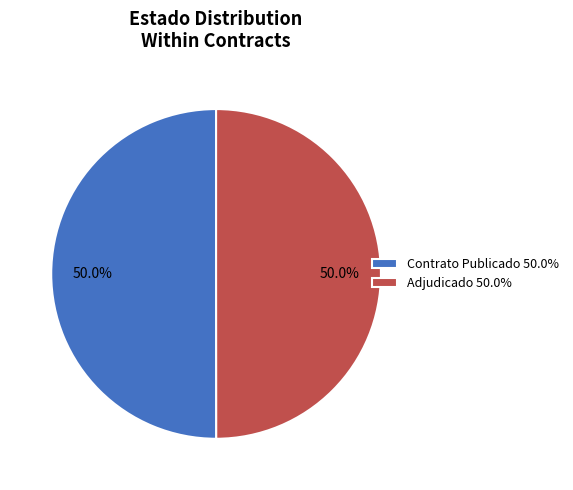

Do Adjudicado 50.0% and Contrato Publicado 50.0% together represent more than half of the pie?

Yes